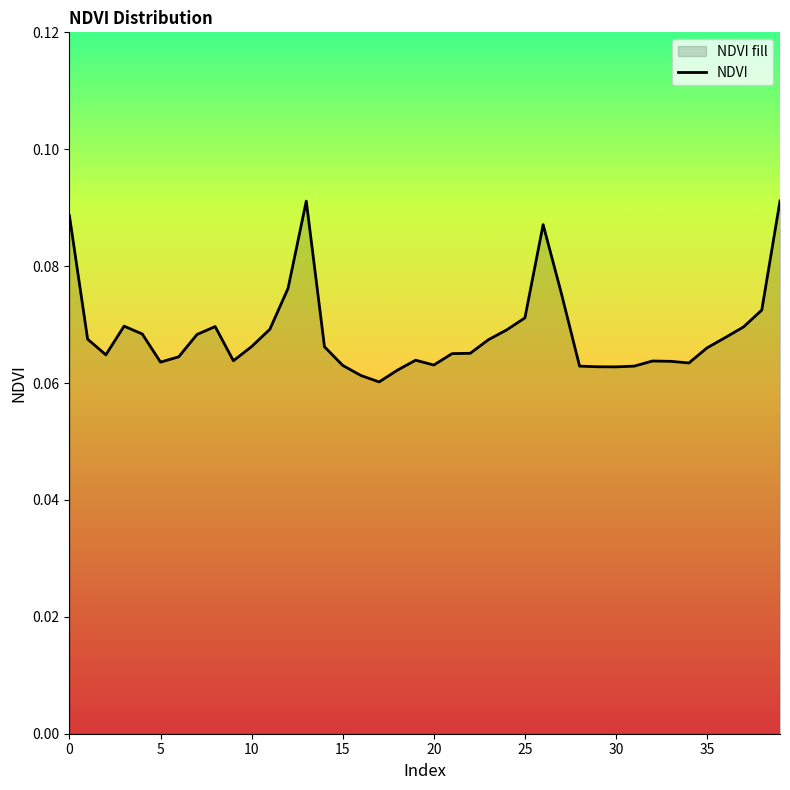

The chart shows a value of 0.1 at 37. True or false?

True